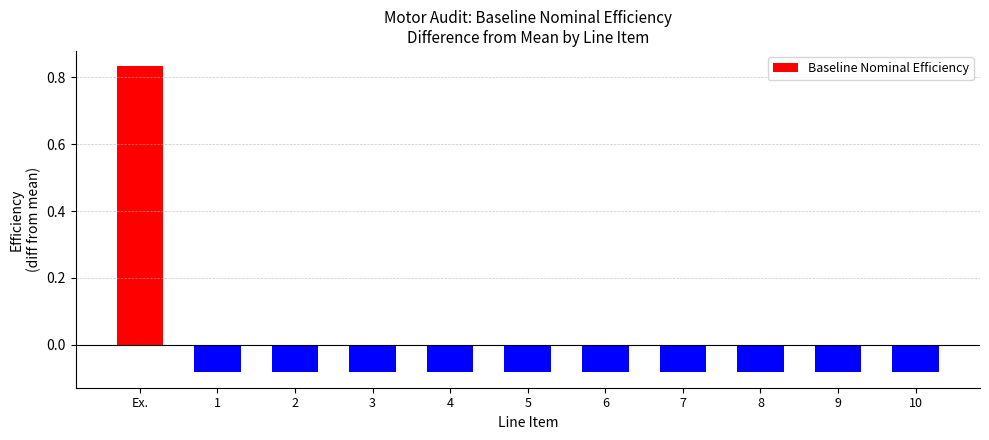

The chart shows a value of -0.0 at 2. True or false?

False